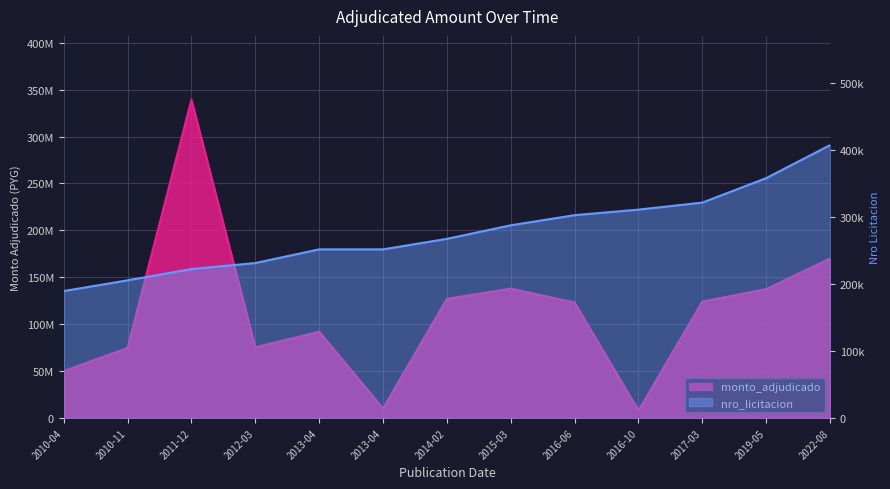

Is it true that nro_licitacion equals 222042 at 2011-12?

True